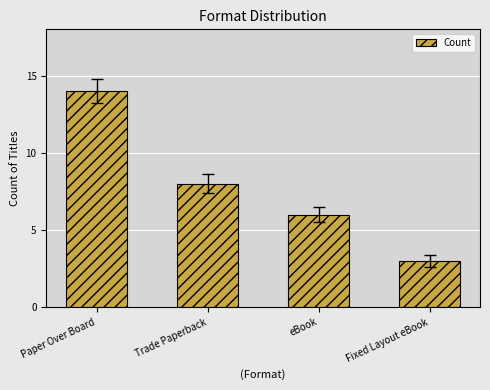

Count the number of data series in this chart.

1